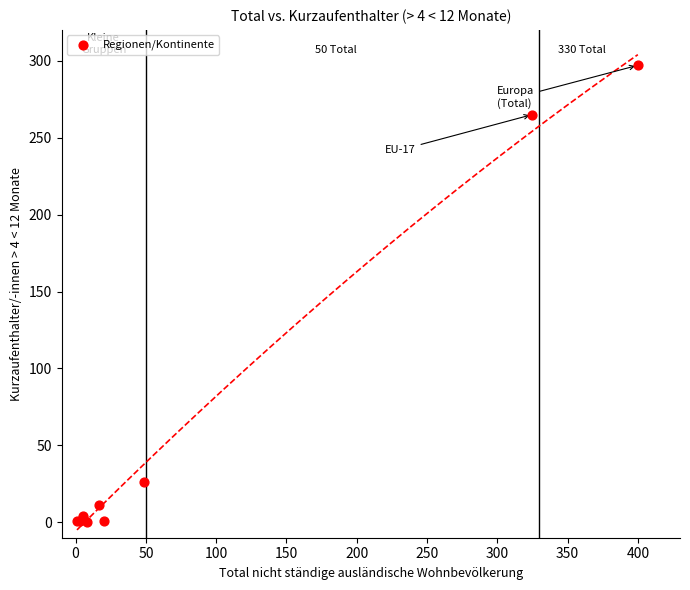

What Y value in the scatter plot is closest to 148?

265